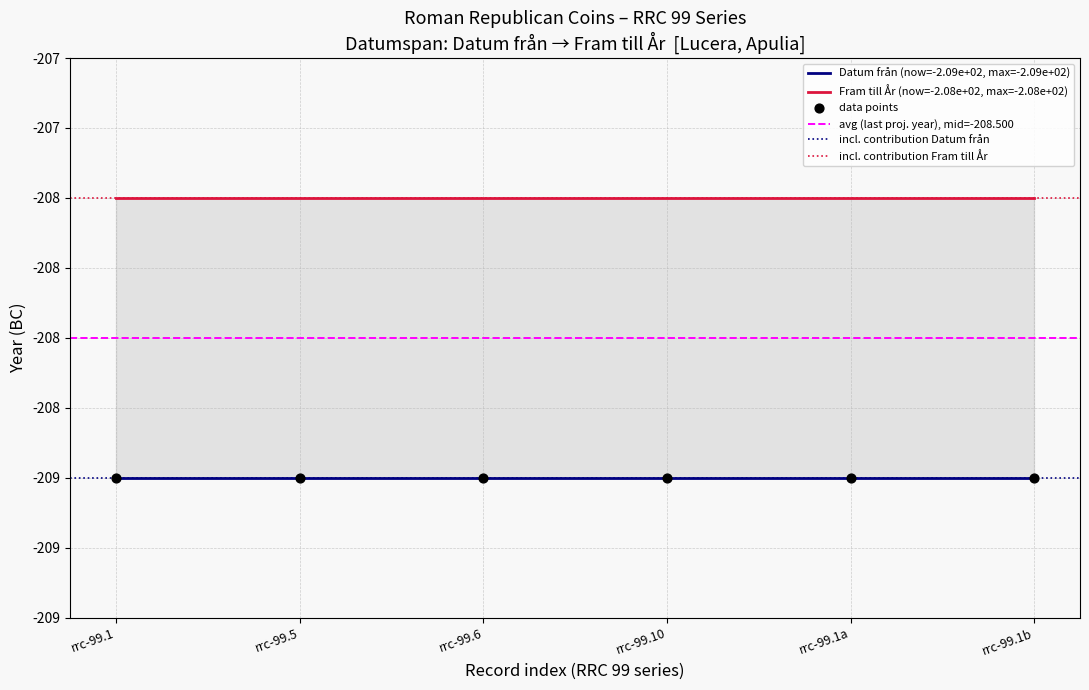

What is the total value across all series at rrc-99.5?

-417